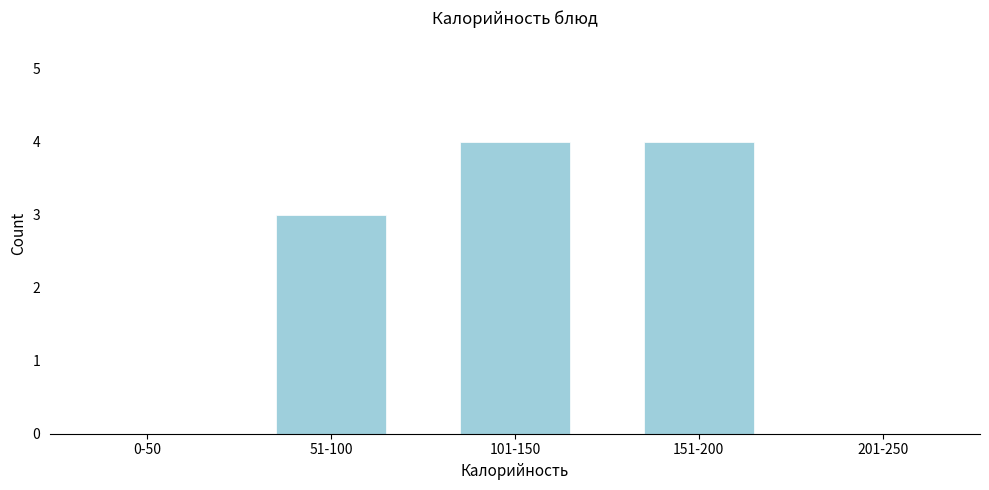

Reading left to right, extract all data points from this chart.

0-50=0	51-100=3	101-150=4	151-200=4	201-250=0